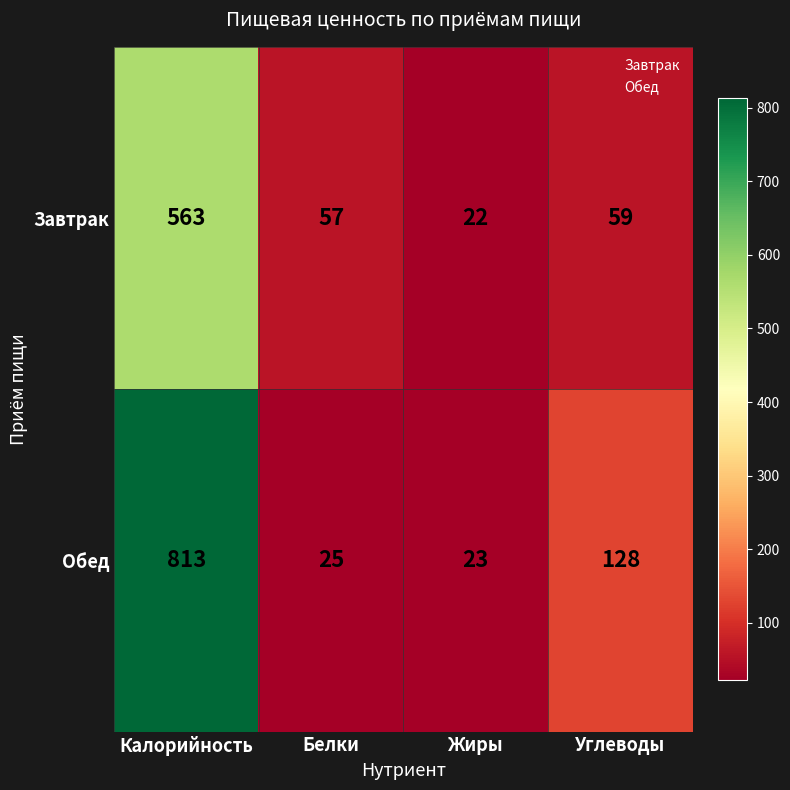

The value of Обед at Белки is 10. True or false?

False